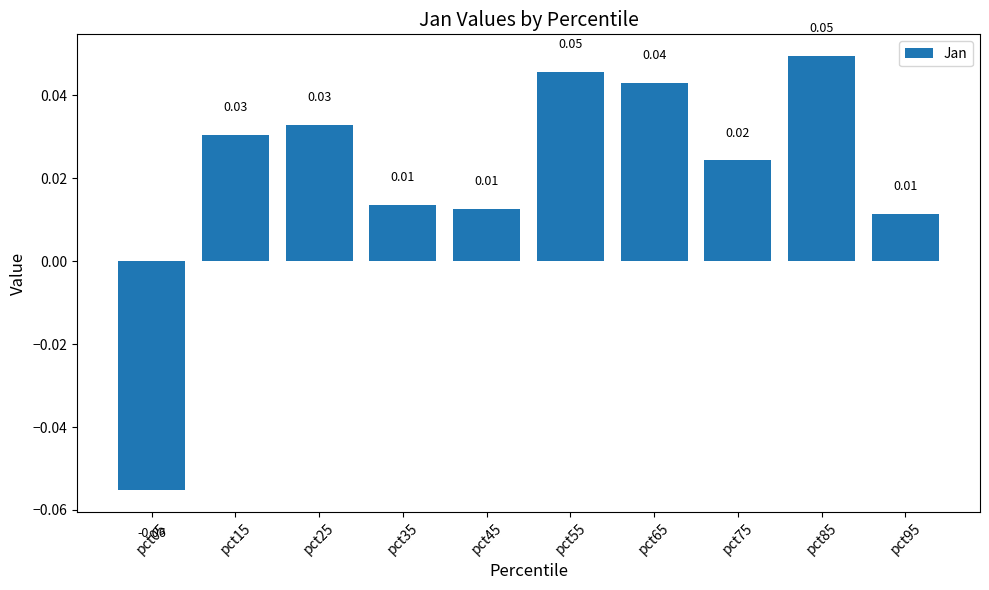

Between pct25 and pct35, which is larger?

pct25